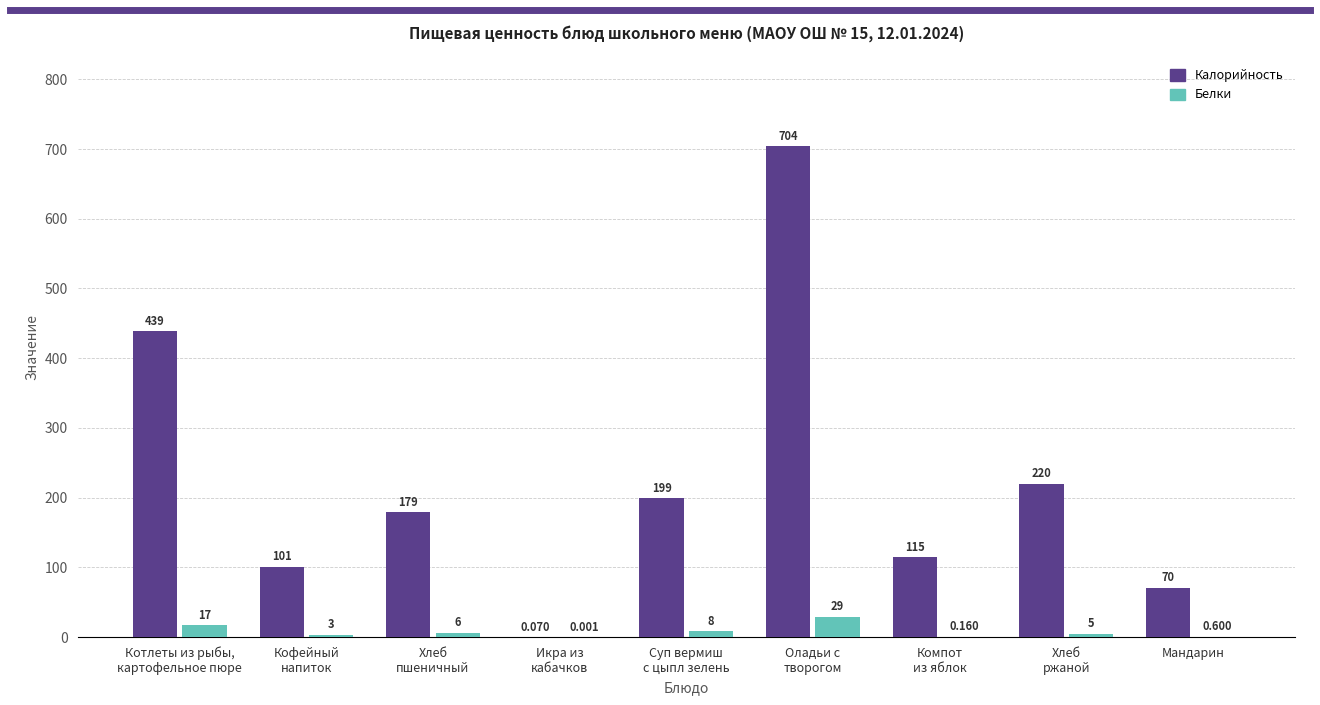

Which series has the largest total across all categories?

Калорийность